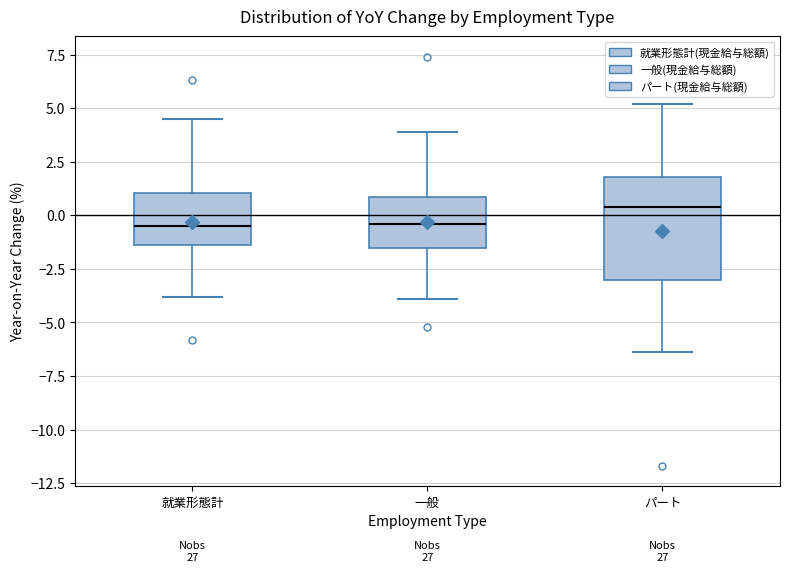

Reading left to right, transcribe this box plot: for each box, give where its median line is, the range the box spans, and where its two whiskers end, as read against the y-axis. The values are not printed on the chart, so give them approximately, as read against the axis.

就業形態計: median -0.5, box -1.5 to 1.0, whiskers -4.0 to 4.5
一般: median -0.5, box -1.5 to 1.0, whiskers -4.0 to 4.0
パート: median 0.5, box -3.0 to 2.0, whiskers -6.5 to 5.0